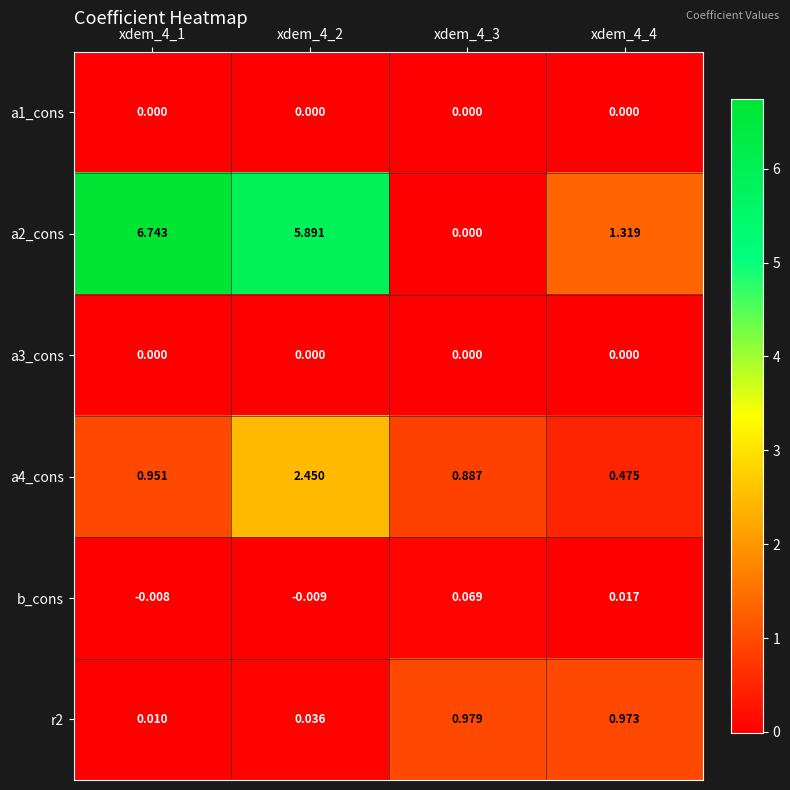

How many data points does each series have?

4